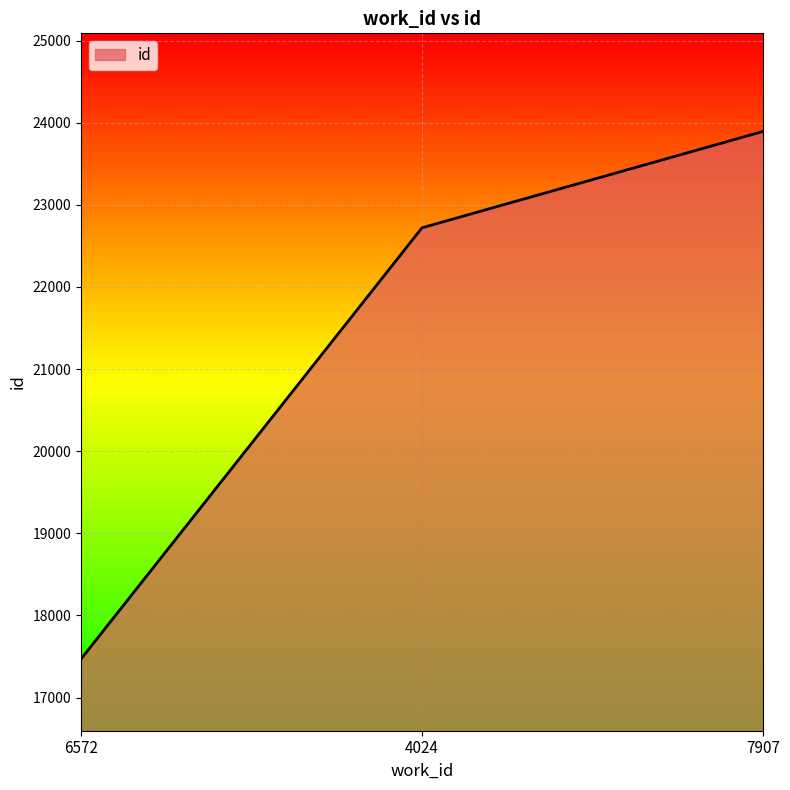

Reading left to right, transcribe all the data shown in this chart.

17469	22720	23893